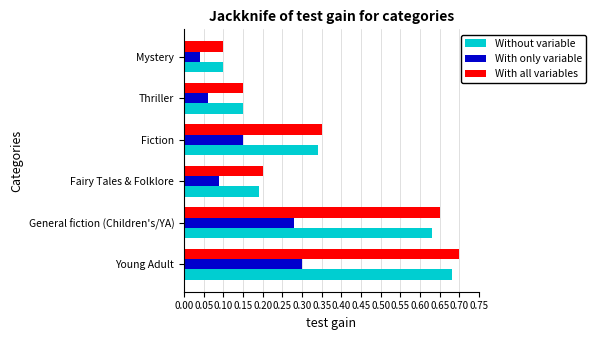

At which label is With all variables closest to 0?

Mystery